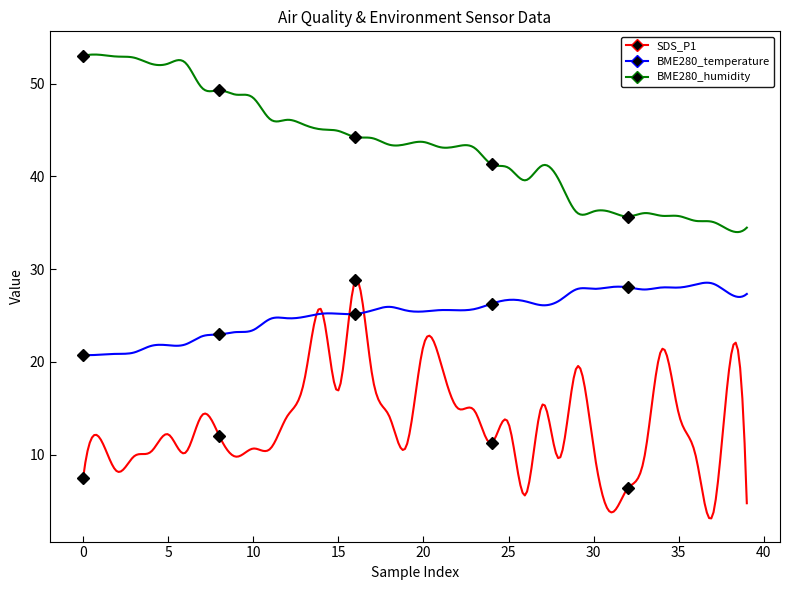

What is the spread (max minus min) of values at 2?

44.7